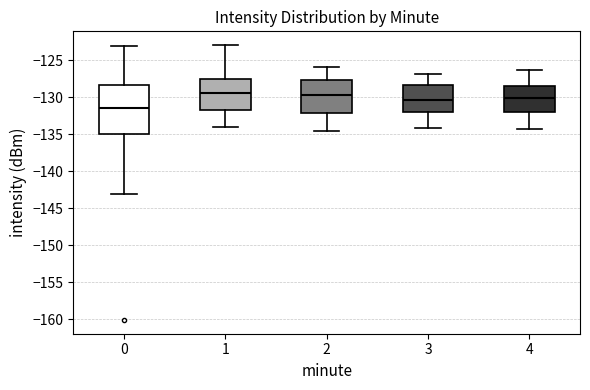

Where is the lower edge of the box at x = 4 on the y-axis? The values are not printed on the chart, so give them approximately, as read against the axis.

-132.0